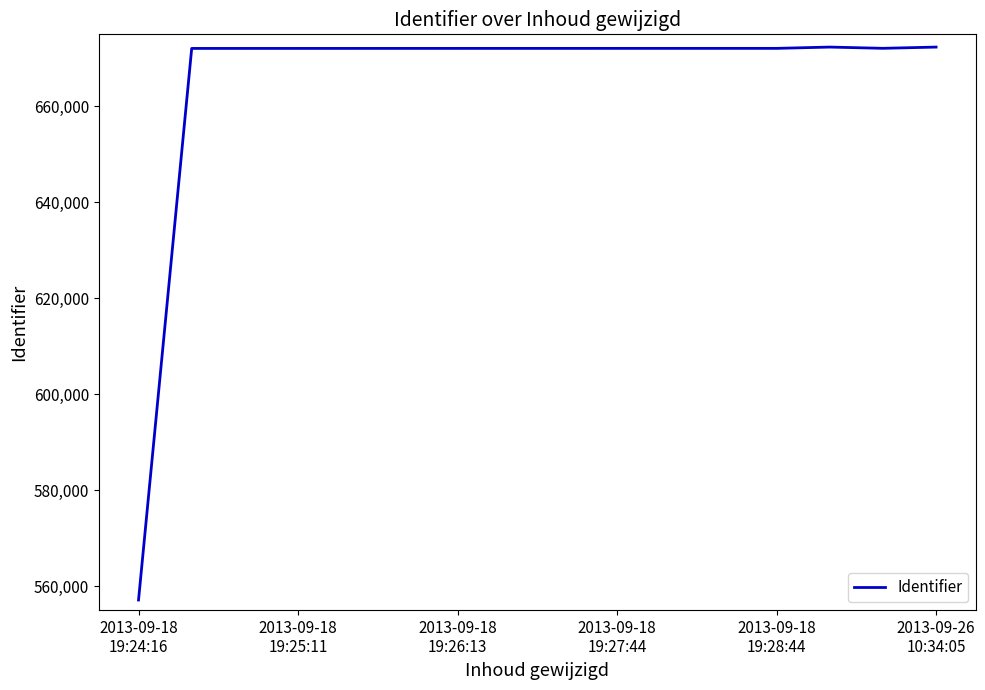

What is the difference between the maximum and minimum values?

115236